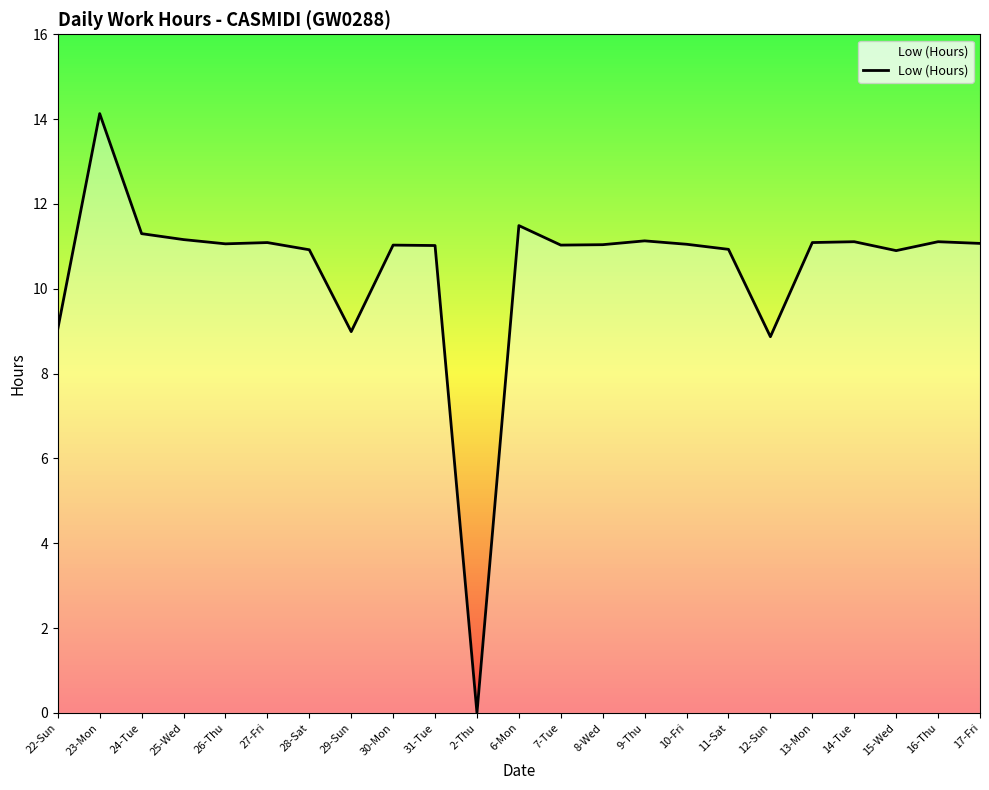

What is the approximate value at 25-Wed?

11.2